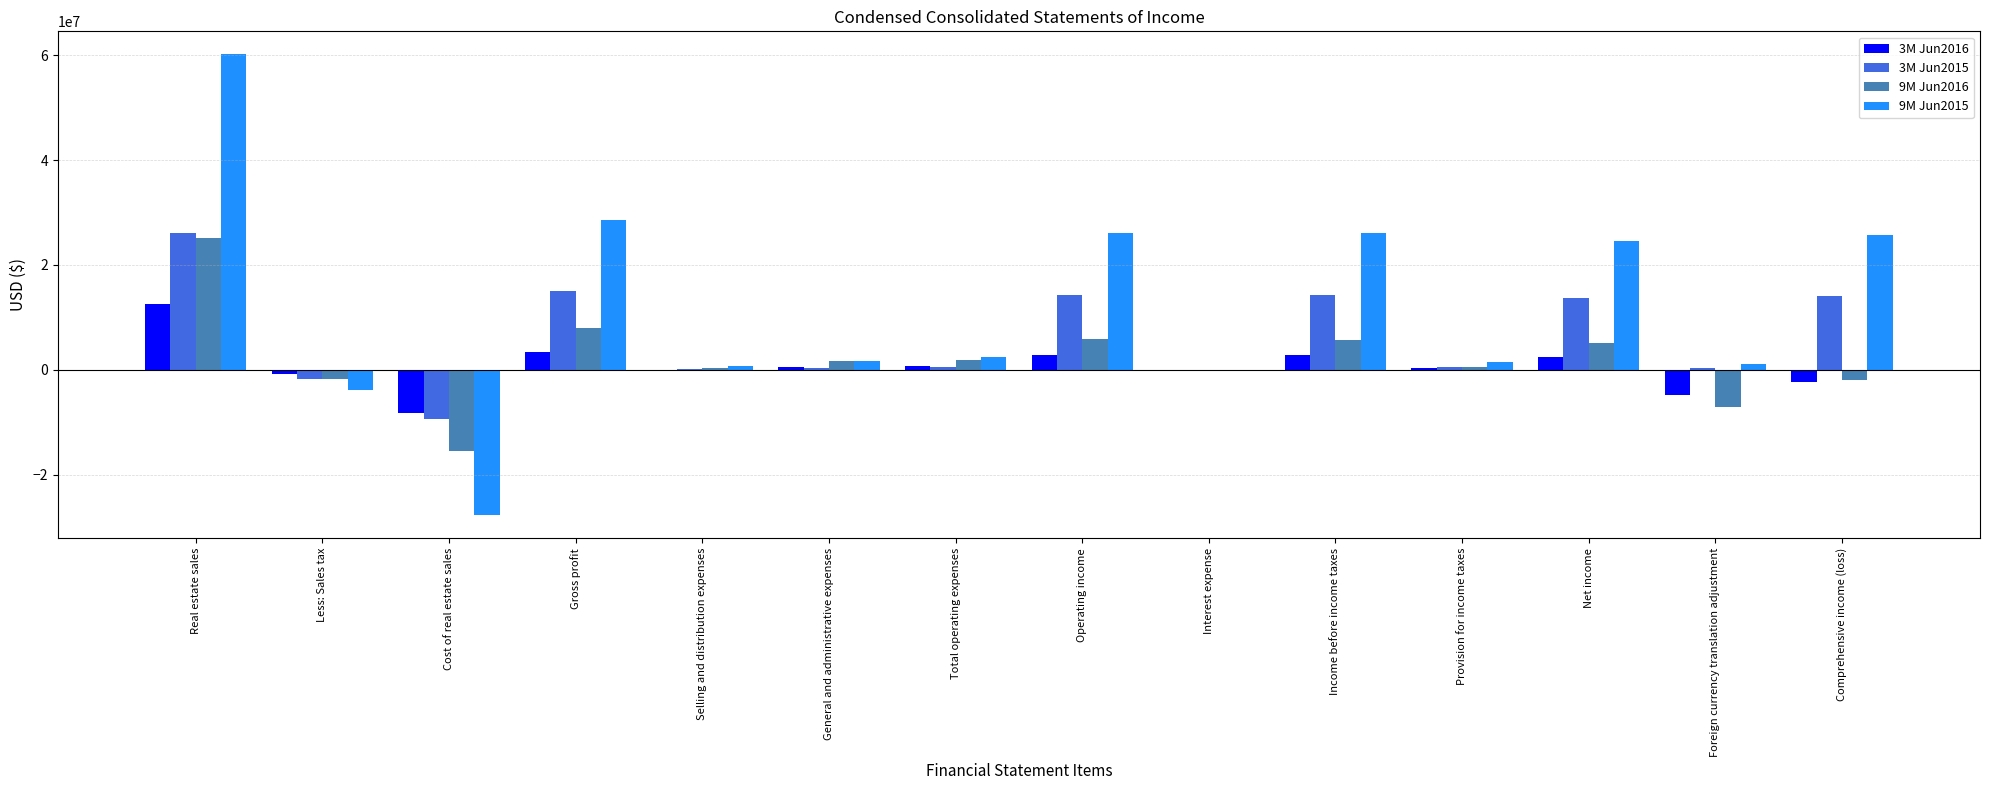

True or false: 9M Jun2016 has a value of 5987329 at Operating income.

True